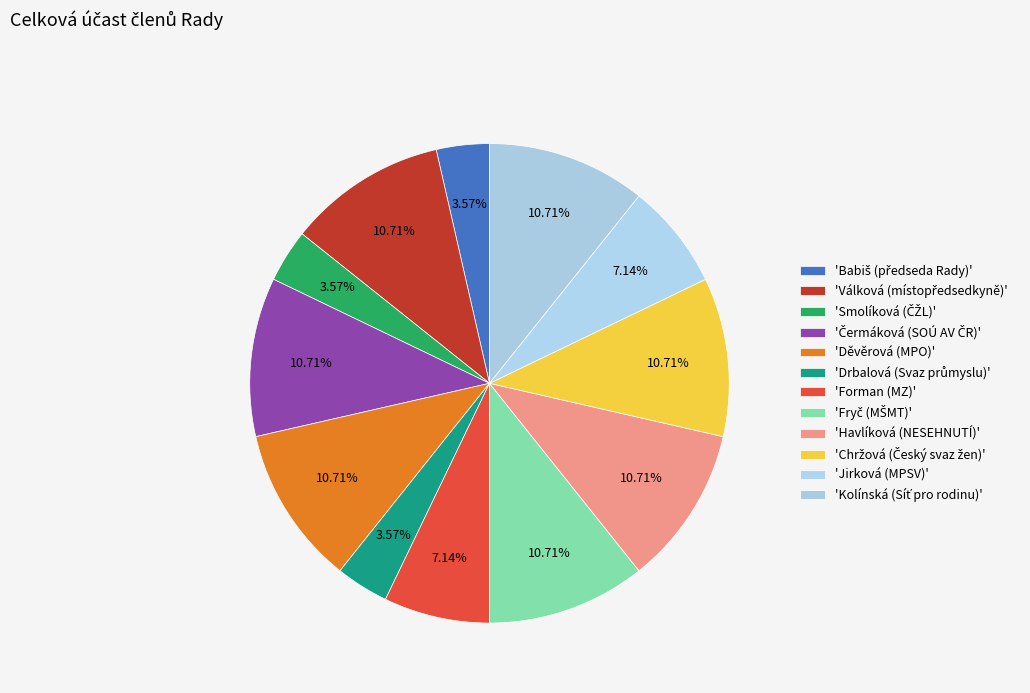

Count the number of slices in the pie.

12